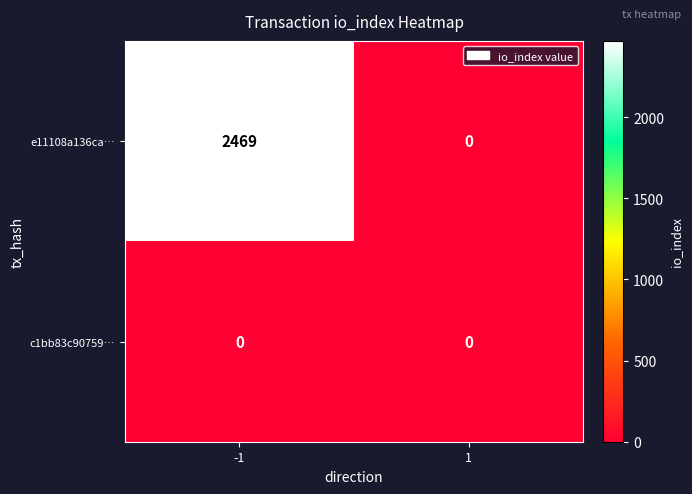

What is the greatest value displayed?

2469